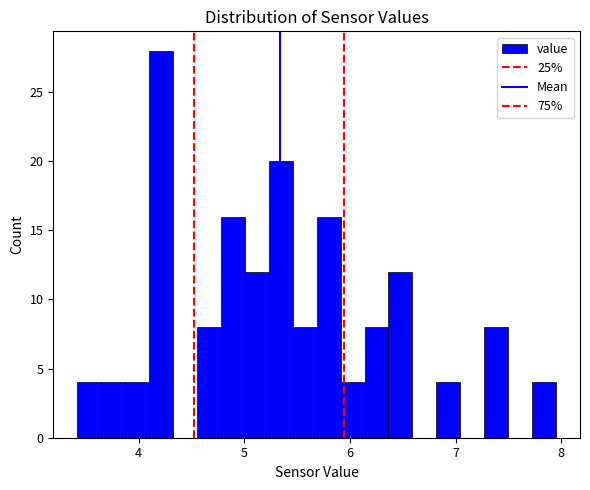

Read against the x-axis, roughly where is the centre of the tallest bar?

4.2